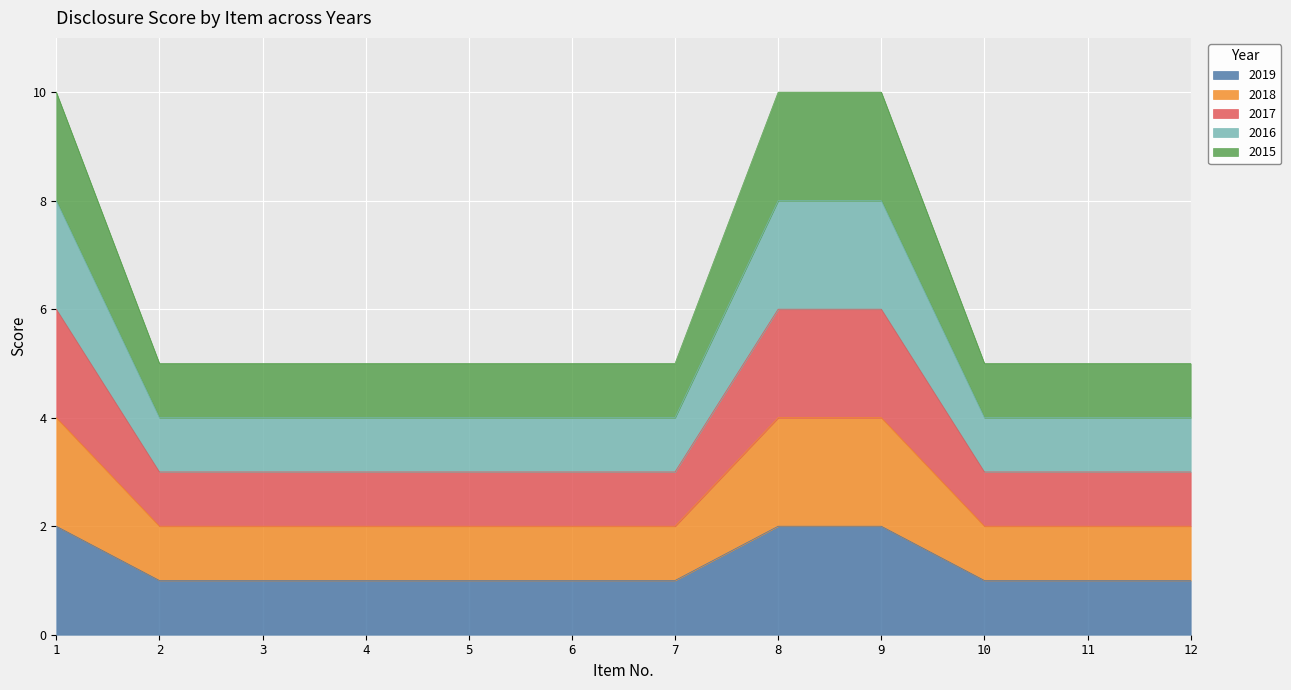

How many data points does each series have?

12